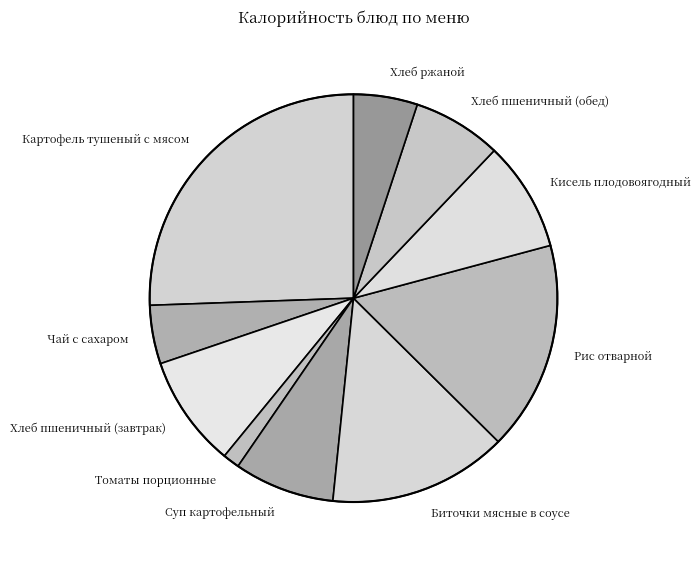

How many slices are in this pie chart?

10